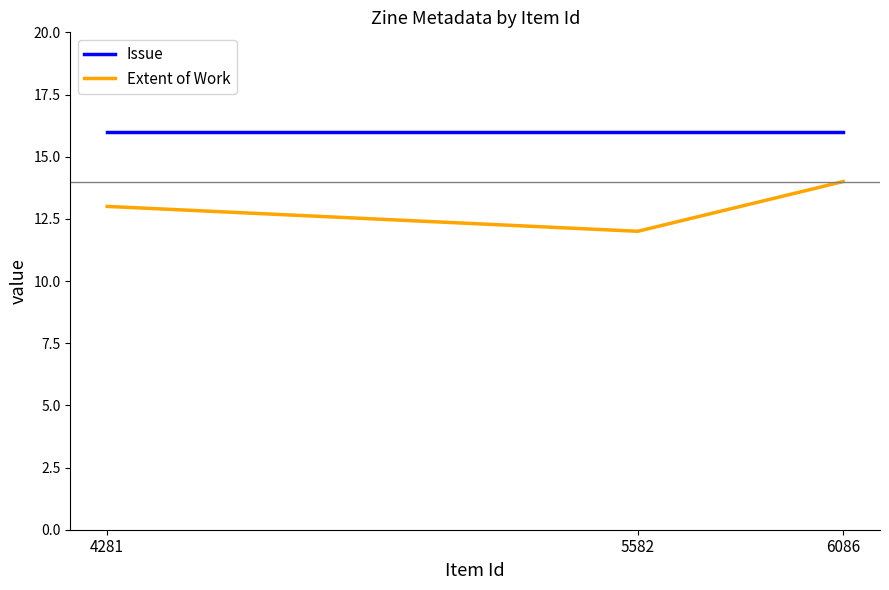

How many lines are shown in the chart?

2